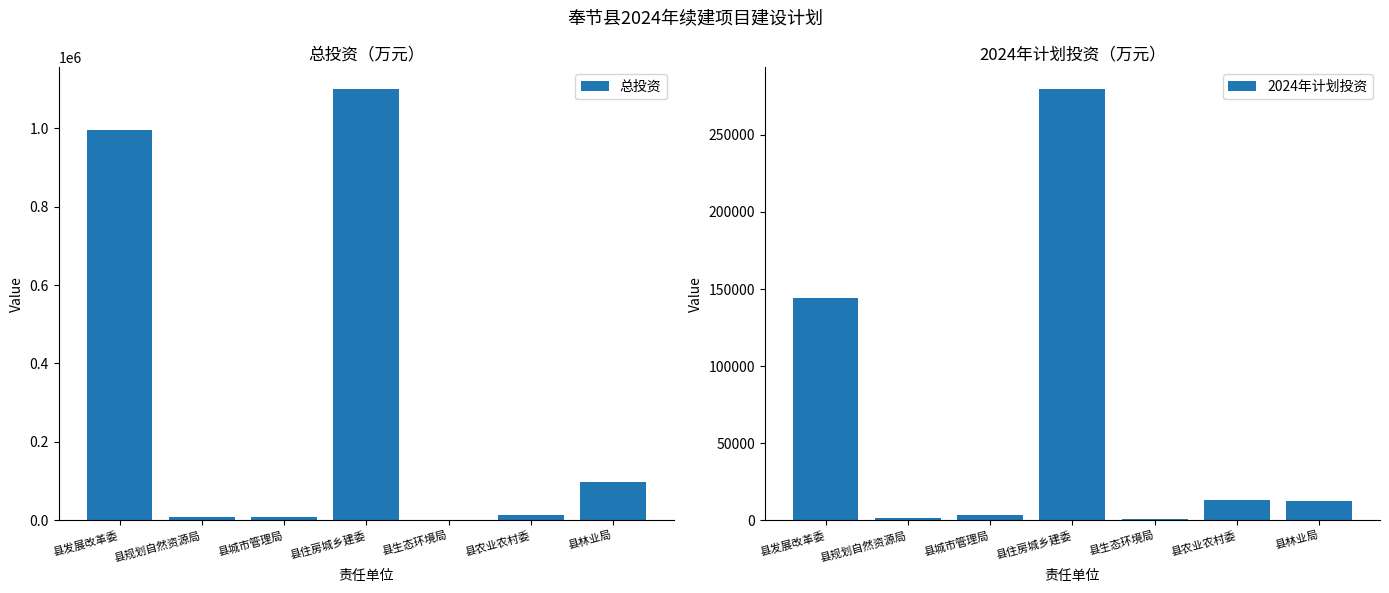

Between 县城市管理局 and 县林业局, which is larger?

县林业局